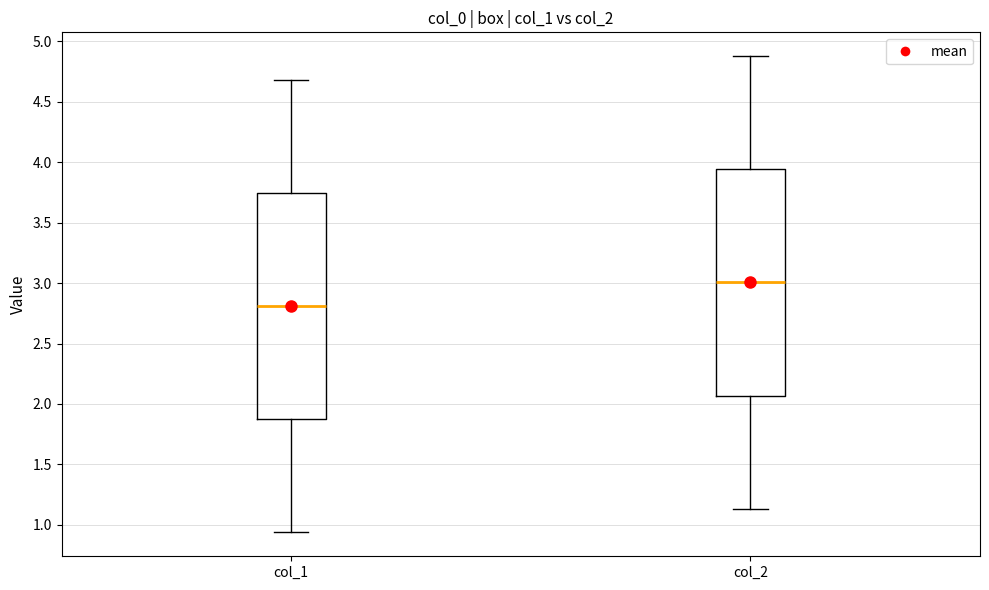

Which box's median line is the highest?

col_2